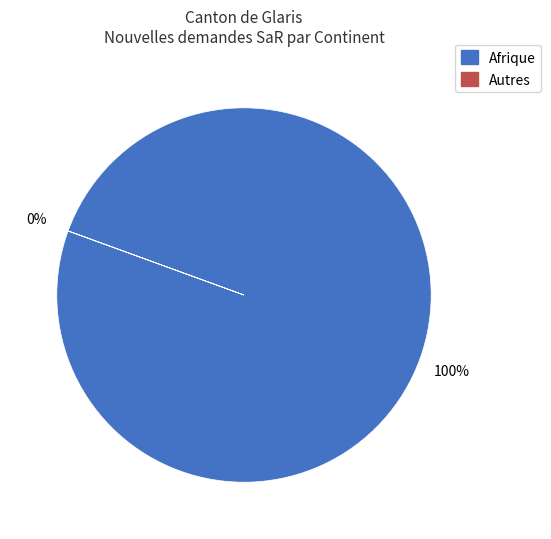

To the nearest percent, what is the average slice percentage?

50%